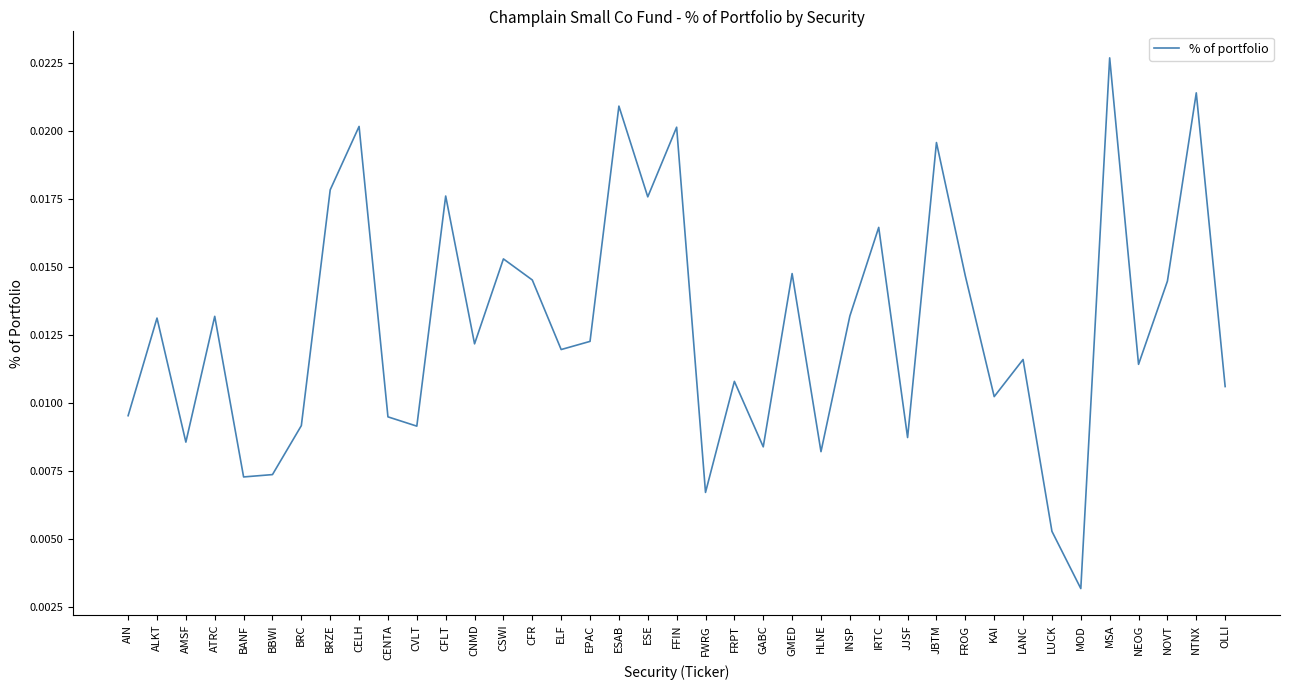

Count the values in the range 0 to 1.

39